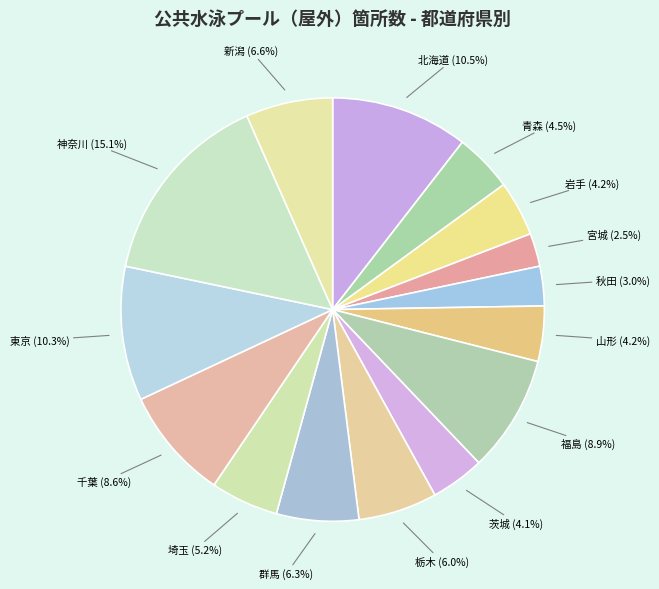

What is the largest slice in the pie chart?

神奈川